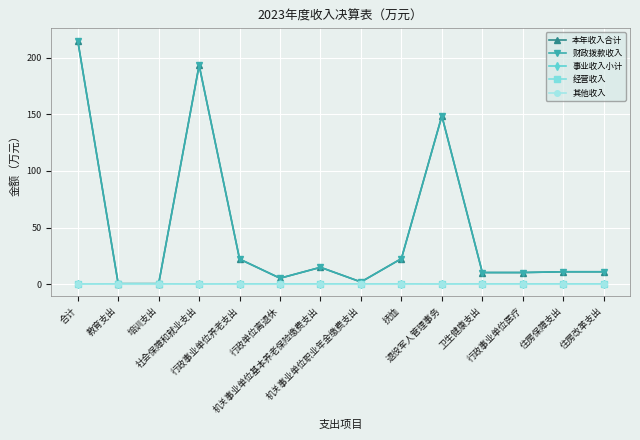

Reading left to right, transcribe all the data shown in this chart.

本年收入合计: 215.2	0.5	0.5	193.4	22.2	5.3	14.9	2.0	22.6	148.6	10.3	10.3	11.0	11.0
财政拨款收入: 215.0	0.5	0.5	193.3	22.2	5.3	14.9	2.0	22.6	148.5	10.3	10.3	11.0	11.0
事业收入小计: 0.0	0.0	0.0	0.0	0.0	0.0	0.0	0.0	0.0	0.0	0.0	0.0	0.0	0.0
经营收入: 0.0	0.0	0.0	0.0	0.0	0.0	0.0	0.0	0.0	0.0	0.0	0.0	0.0	0.0
其他收入: 0.1	0.0	0.0	0.1	0.0	0.0	0.0	0.0	0.0	0.1	0.0	0.0	0.0	0.0